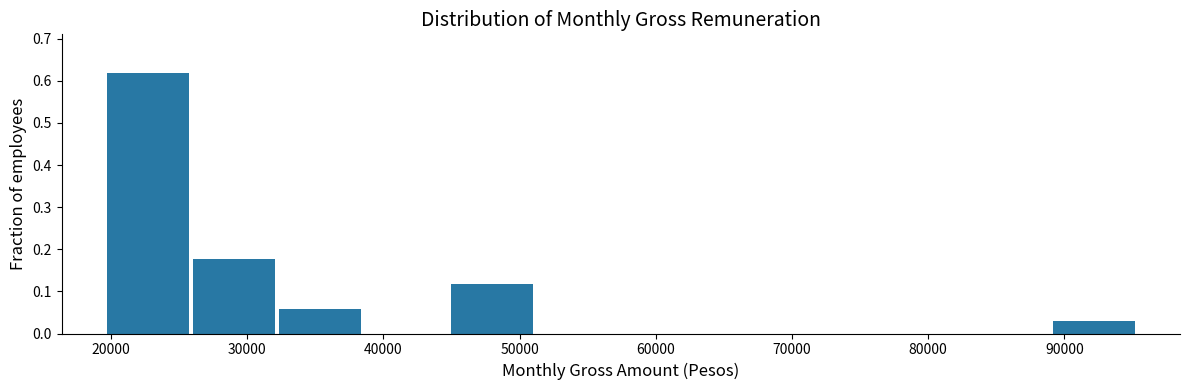

What is the height of the bar covering 32000 to 38000 on the x-axis? Neither the bar edges nor the heights are printed on the chart, so give them approximately, as read against the axes.

0.06